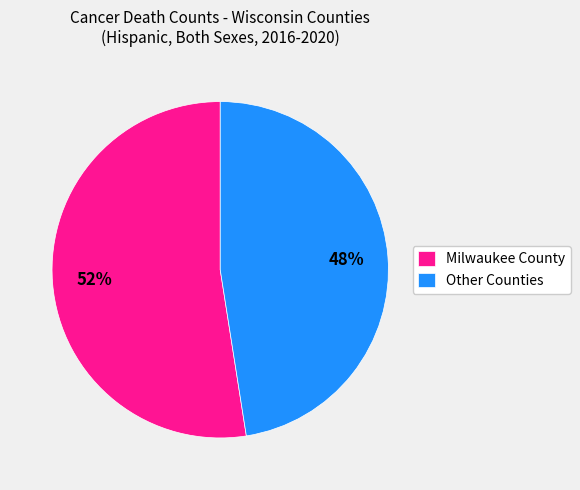

The Milwaukee County slice represents 60% of the pie. True or false?

False